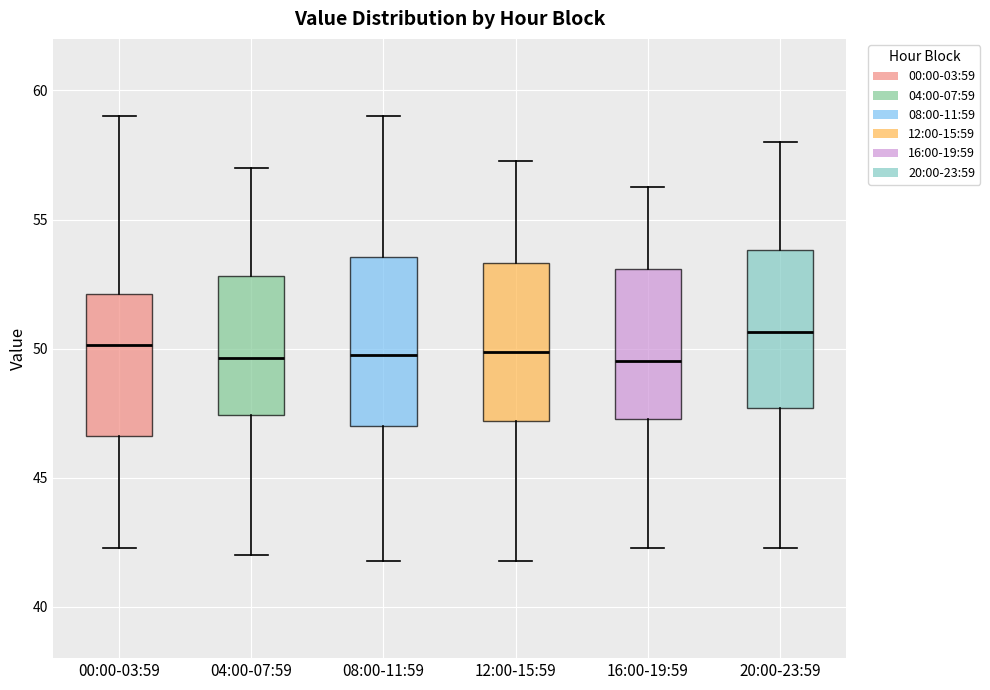

Reading left to right, read every box against the y-axis: the position of its median line, the range the box covers, and the ends of its whiskers. The values are not printed on the chart, so give them approximately, as read against the axis.

00:00-03:59: median 50.0, box 46.5 to 52.0, whiskers 42.5 to 59.0
04:00-07:59: median 49.5, box 47.5 to 53.0, whiskers 42.0 to 57.0
08:00-11:59: median 50.0, box 47.0 to 53.5, whiskers 42.0 to 59.0
12:00-15:59: median 50.0, box 47.0 to 53.5, whiskers 42.0 to 57.5
16:00-19:59: median 49.5, box 47.5 to 53.0, whiskers 42.5 to 56.5
20:00-23:59: median 50.5, box 47.5 to 54.0, whiskers 42.5 to 58.0